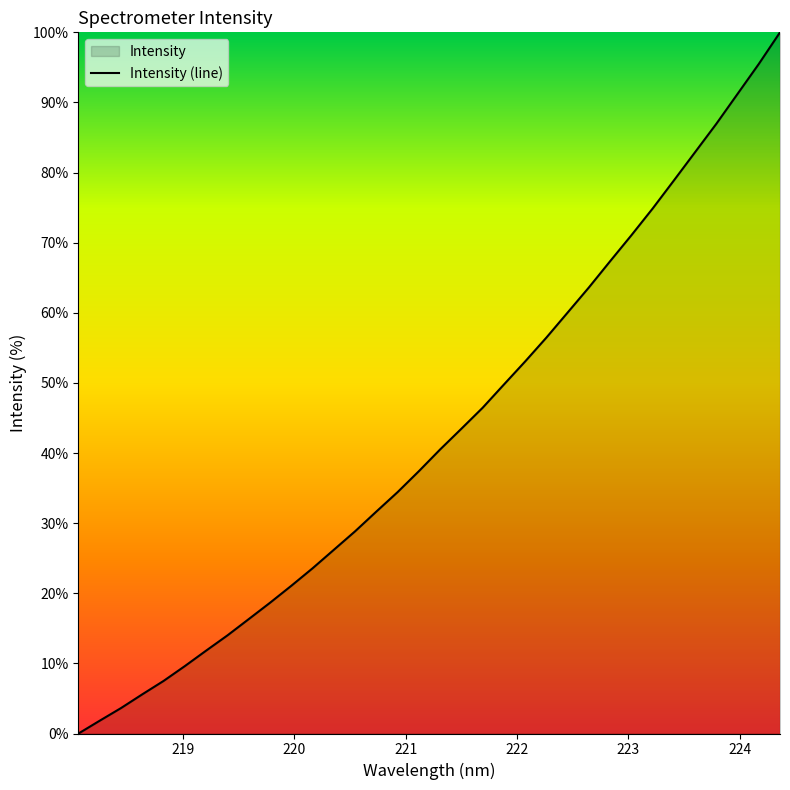

What is the maximum value shown in the chart?

100.0